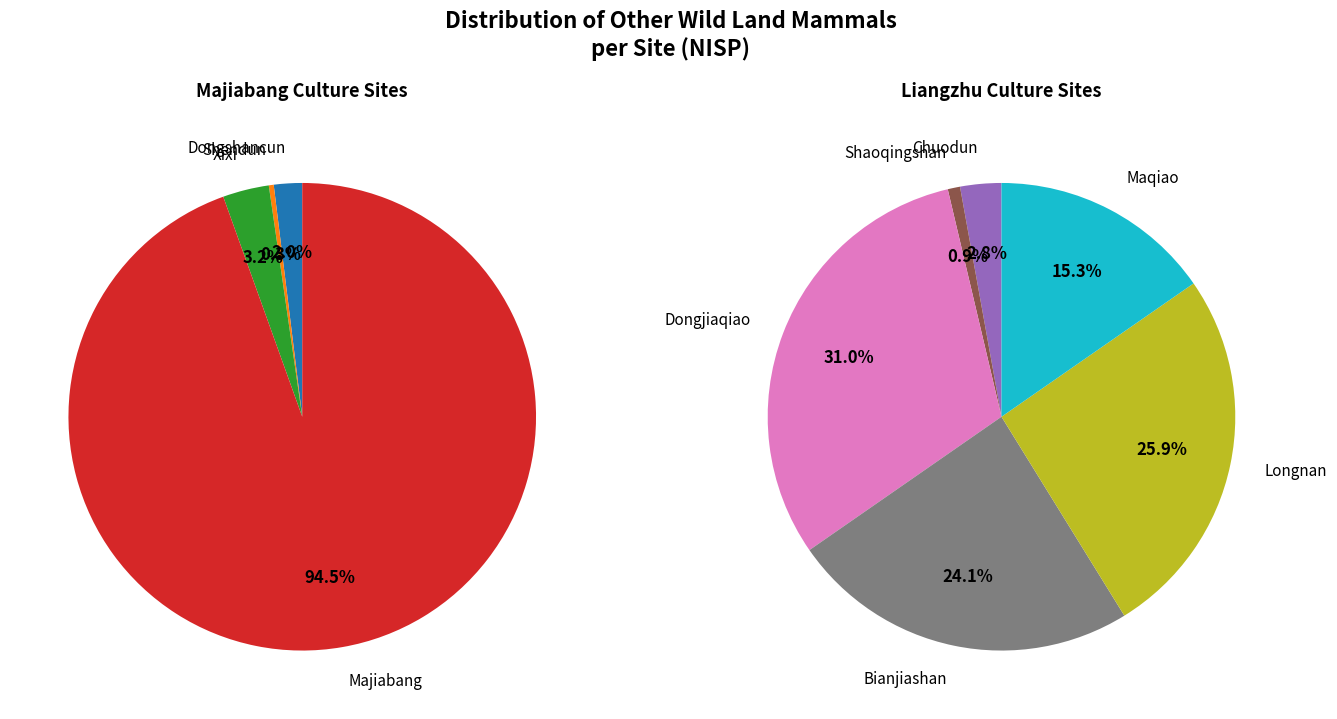

Rank the categories by value from highest to lowest.

Majiabang, Xixi, Dongshancun, Dongjiaqiao, Longnan, Bianjiashan, Maqiao, Shendun, Chuodun, Shaoqingshan